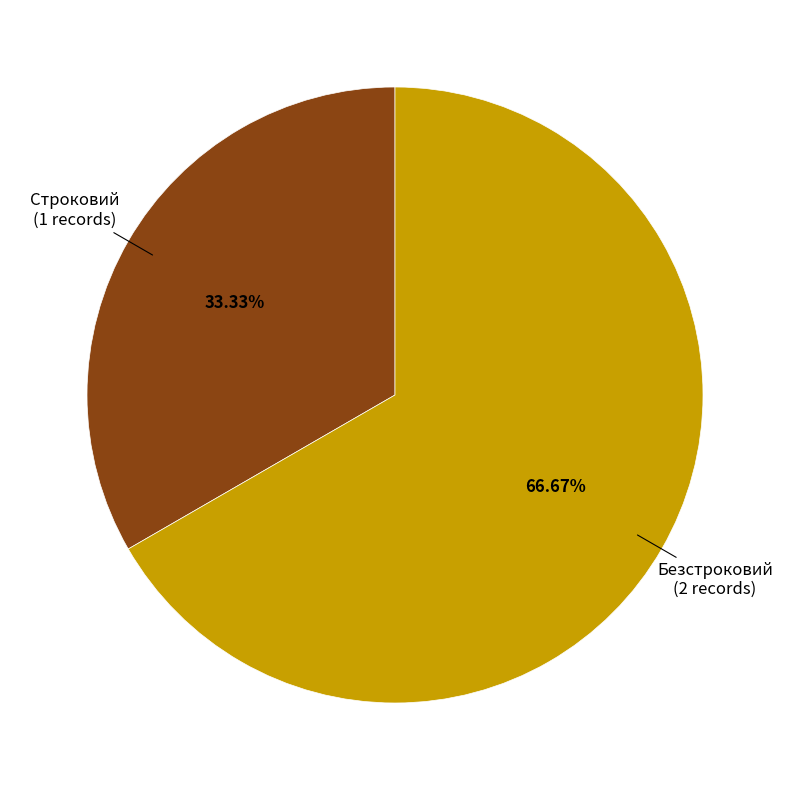

How many segments does this pie chart have?

2